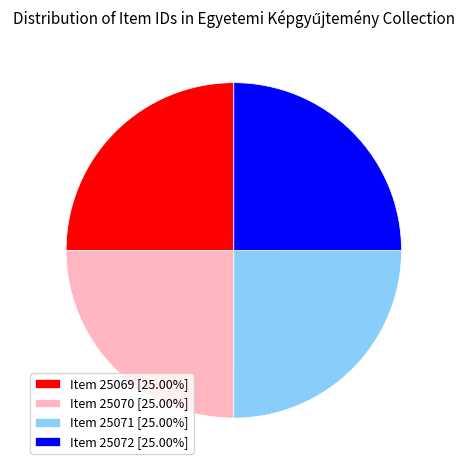

Approximately how many times larger is the value at Item 25072 [25.00%] compared to Item 25071 [25.00%]?

1.0